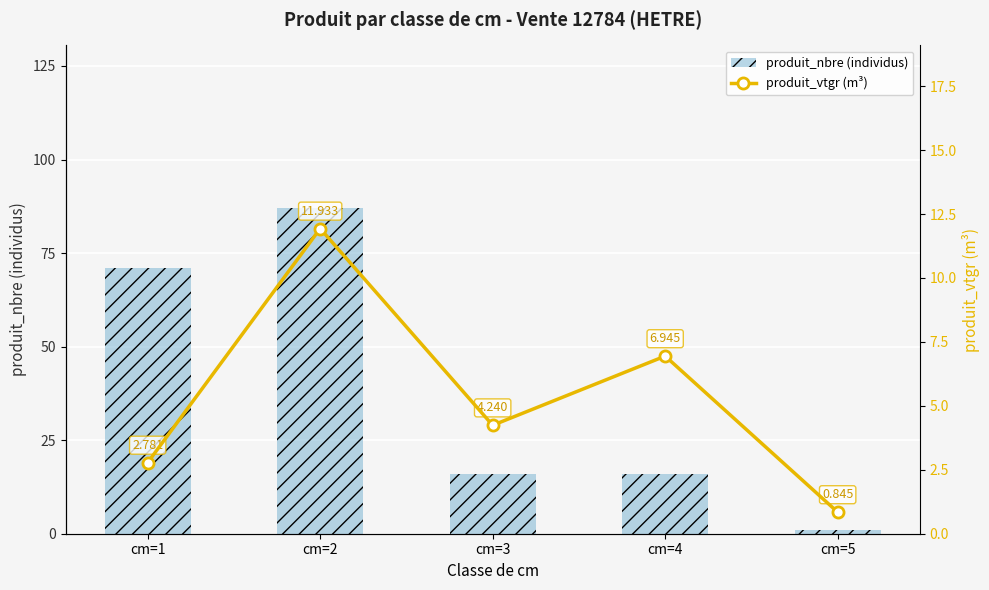

Reading right to left, what are all the values shown in this chart?

produit_nbre (individus): cm=5=1.0	cm=4=16.0	cm=3=16.0	cm=2=87.0	cm=1=71.0
produit_vtgr (m³): cm=5=0.8	cm=4=6.9	cm=3=4.2	cm=2=11.9	cm=1=2.8